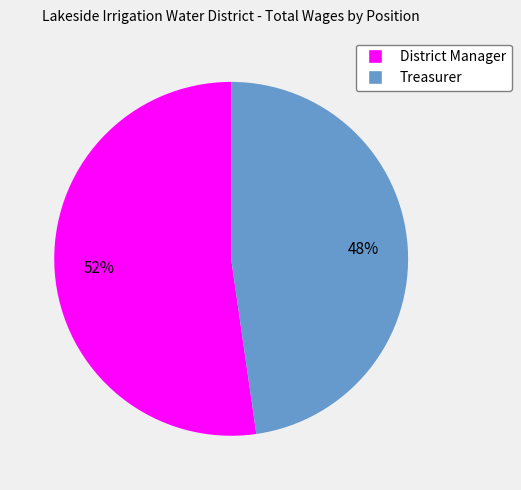

To the nearest percent, what is the combined percentage of Treasurer and District Manager?

100%